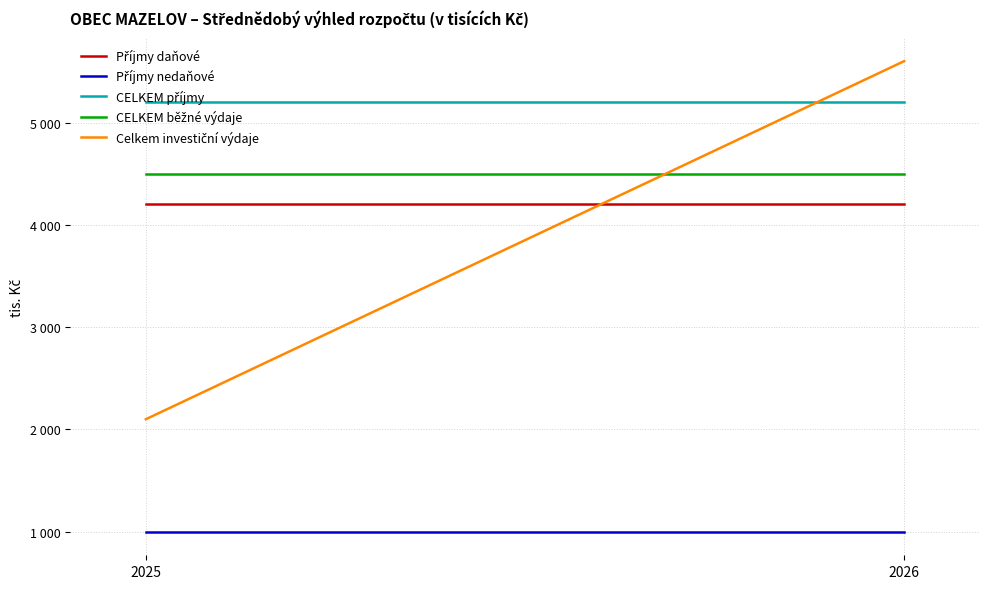

Count the number of categories in the chart.

2